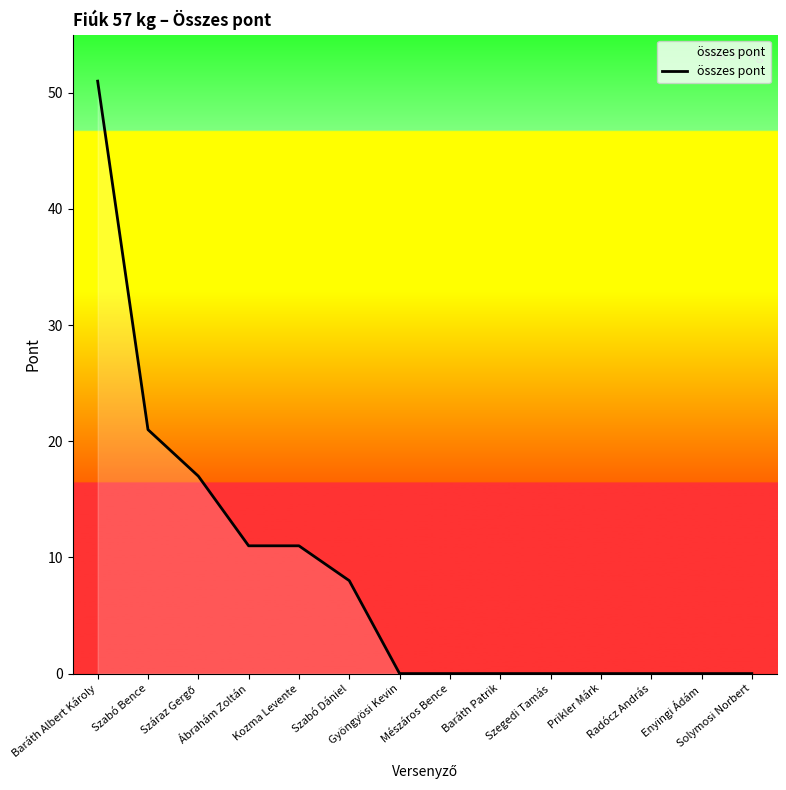

Read the value at Szabó Dániel.

8